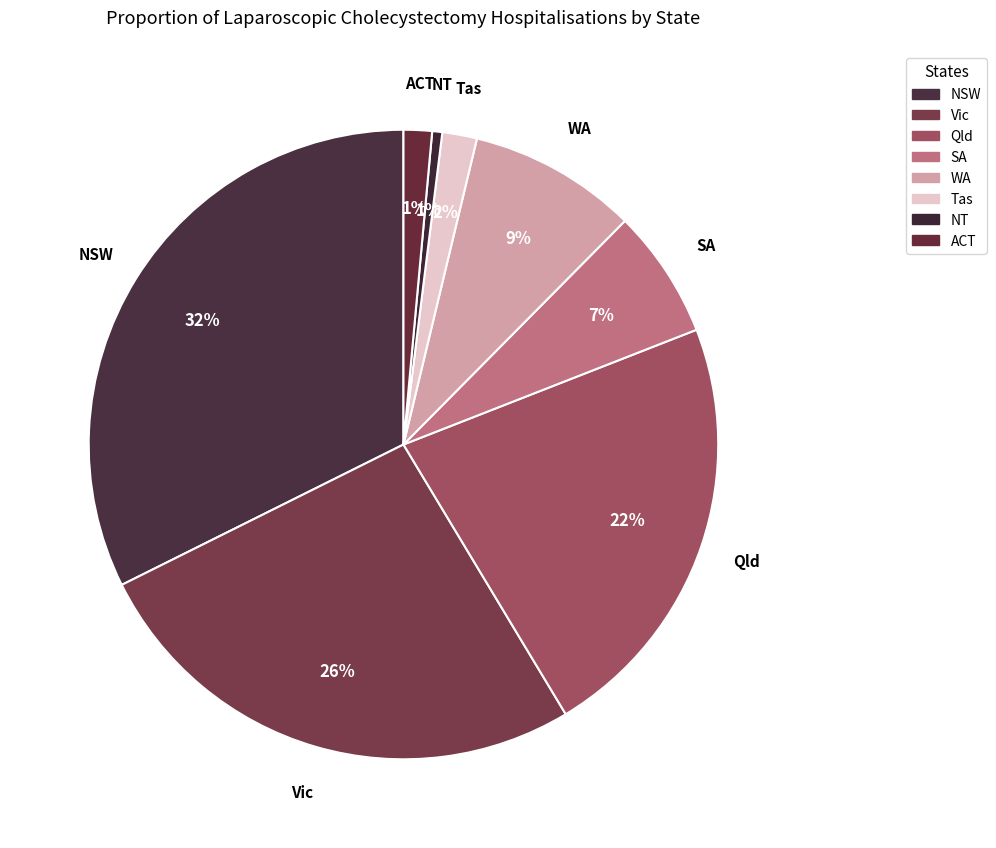

Which category has the biggest portion of the pie?

NSW